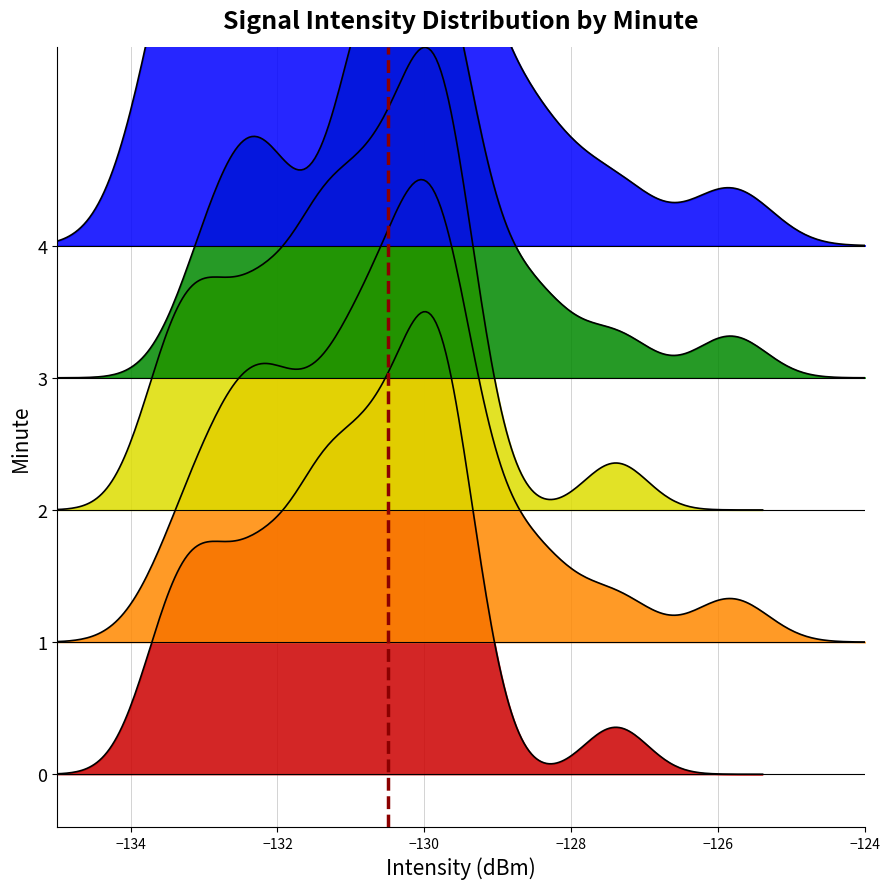

How many lines are shown in the chart?

5